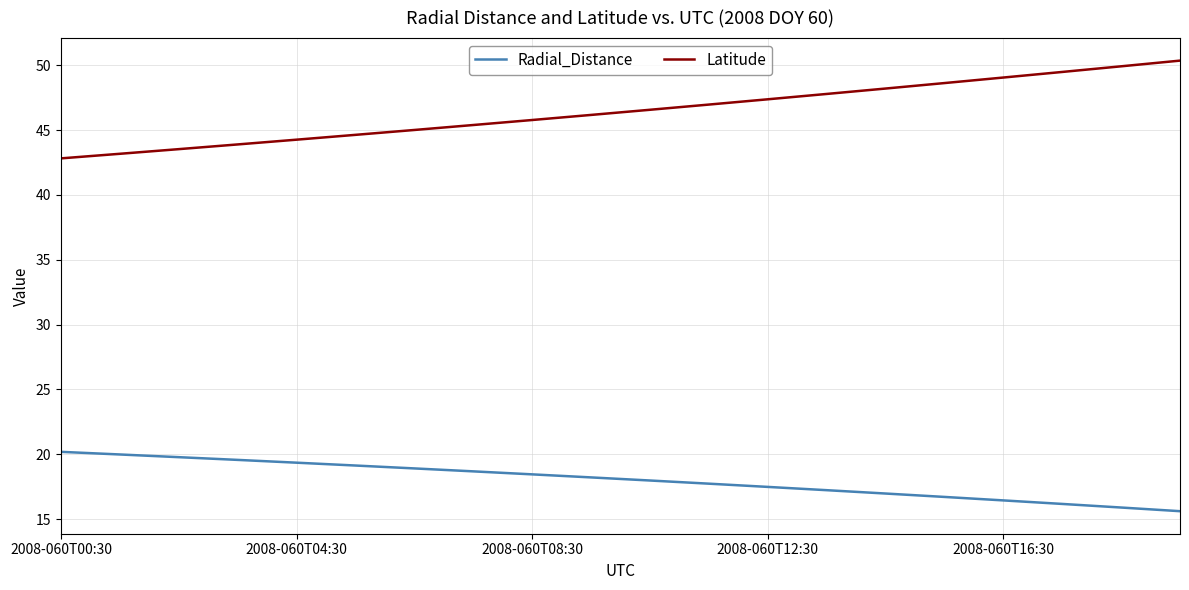

What is the minimum value shown in the chart?

15.6